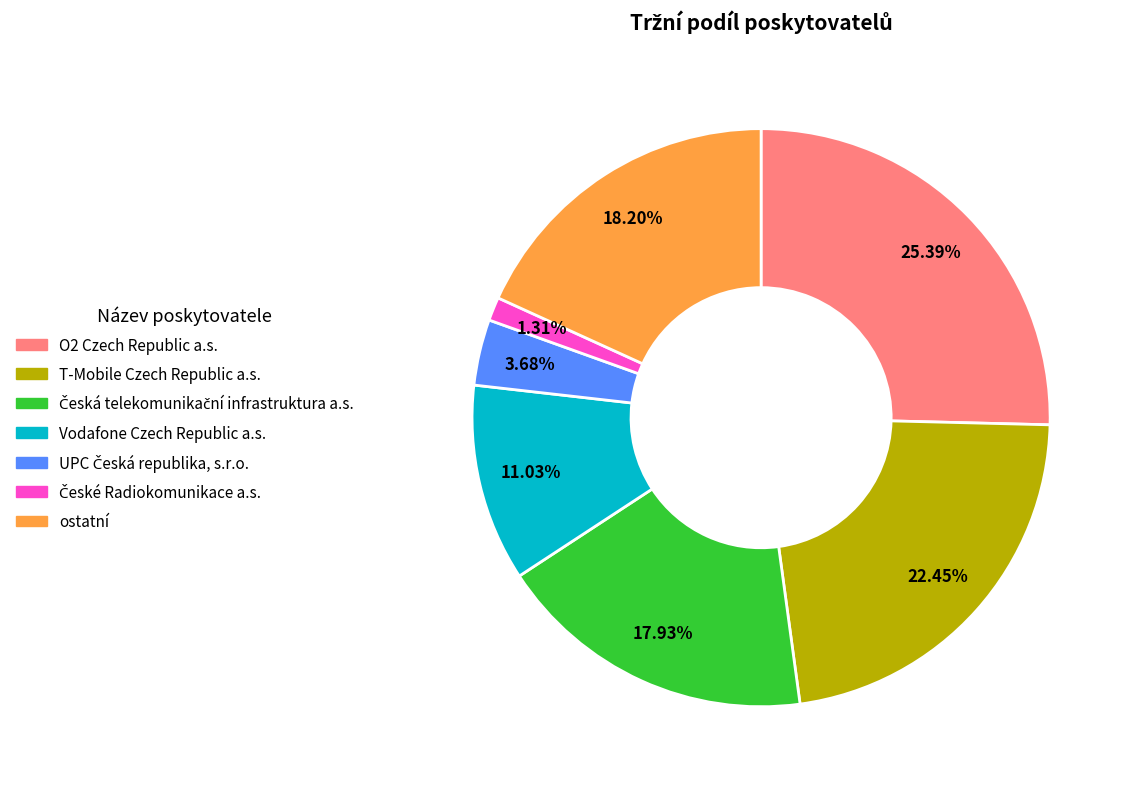

Is there any slice that represents more than half of the pie?

No